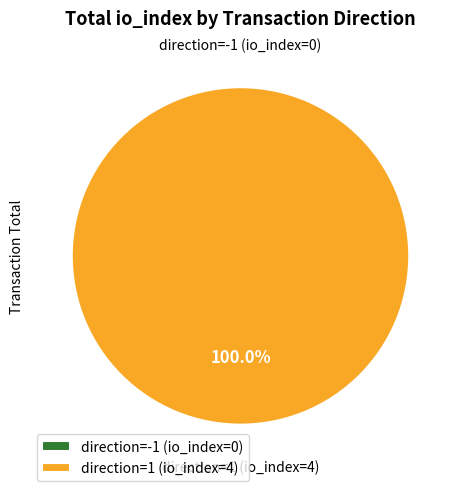

Rank the categories by value from lowest to highest.

direction=-1 (io_index=0), direction=1 (io_index=4)